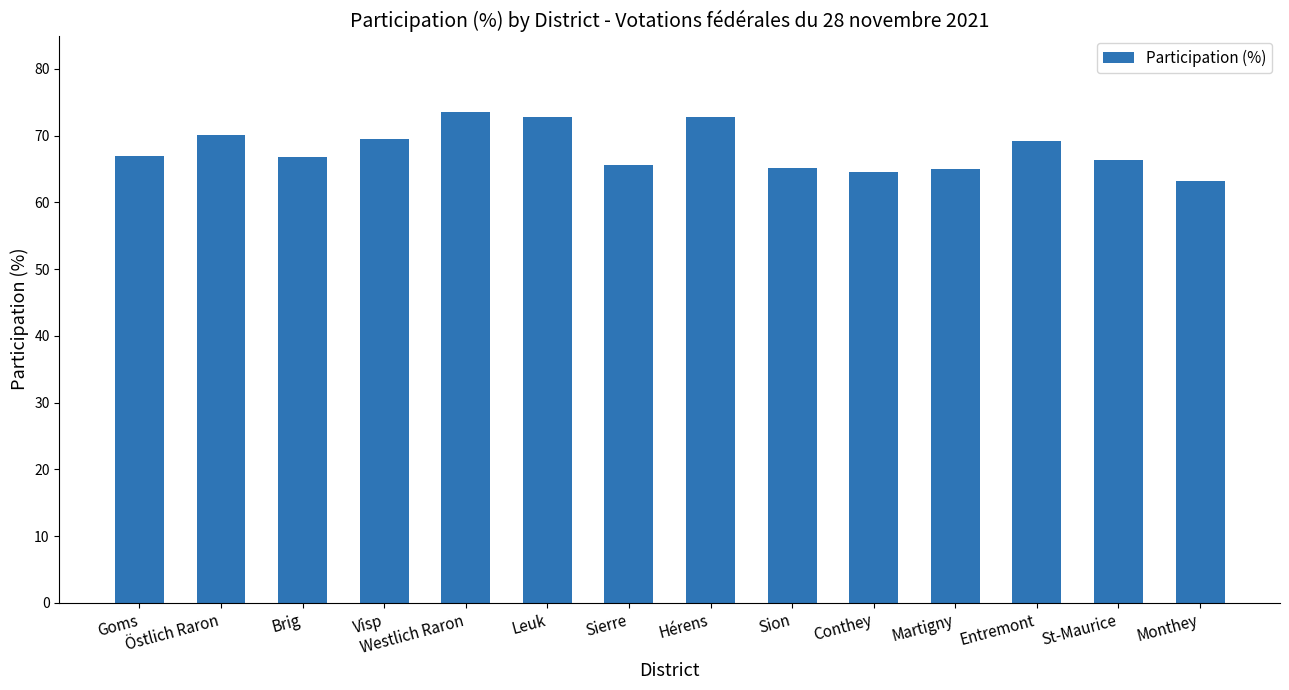

Approximately how many times larger is the value at Hérens compared to Westlich Raron?

1.0